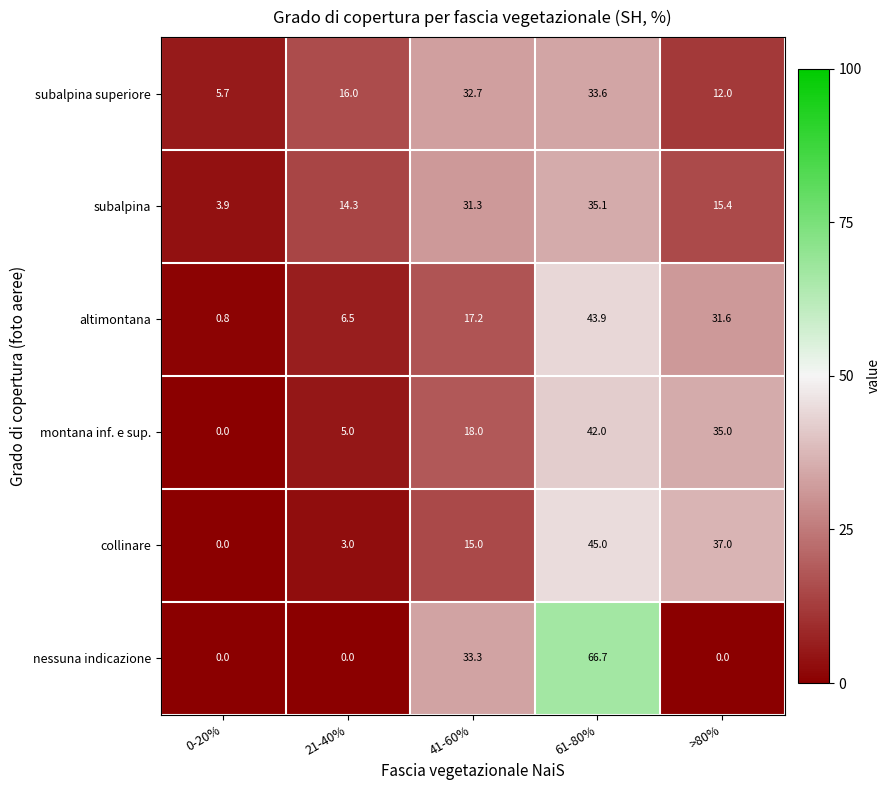

The value of collinare at 61-80% is 19.6. True or false?

False